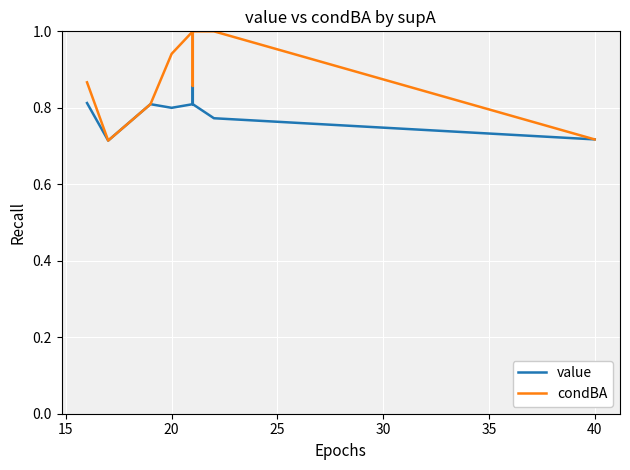

The value of condBA at 17 is 1.8. True or false?

False